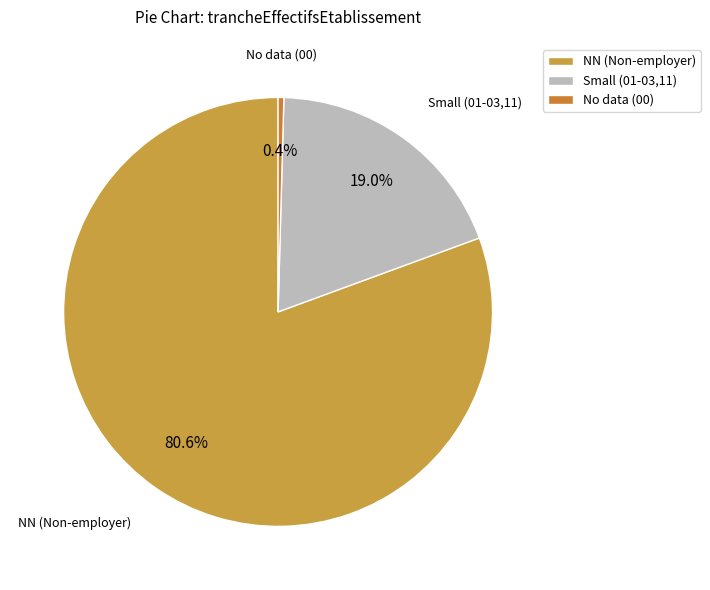

Which category has the biggest portion of the pie?

NN (Non-employer)